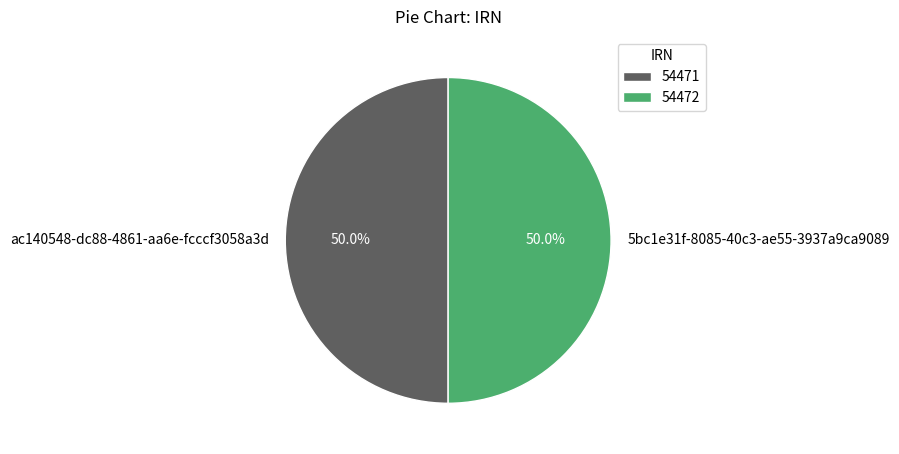

What percentage is NOT represented by 5bc1e31f-8085-40c3-ae55-3937a9ca9089?

50.0%